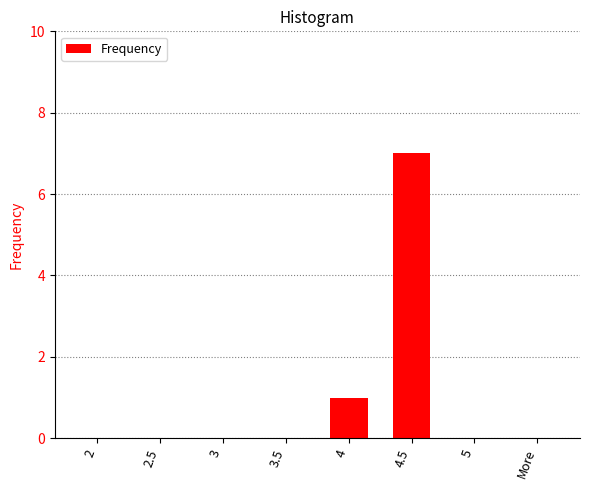

The value at 2.5 is 0. True or false?

True